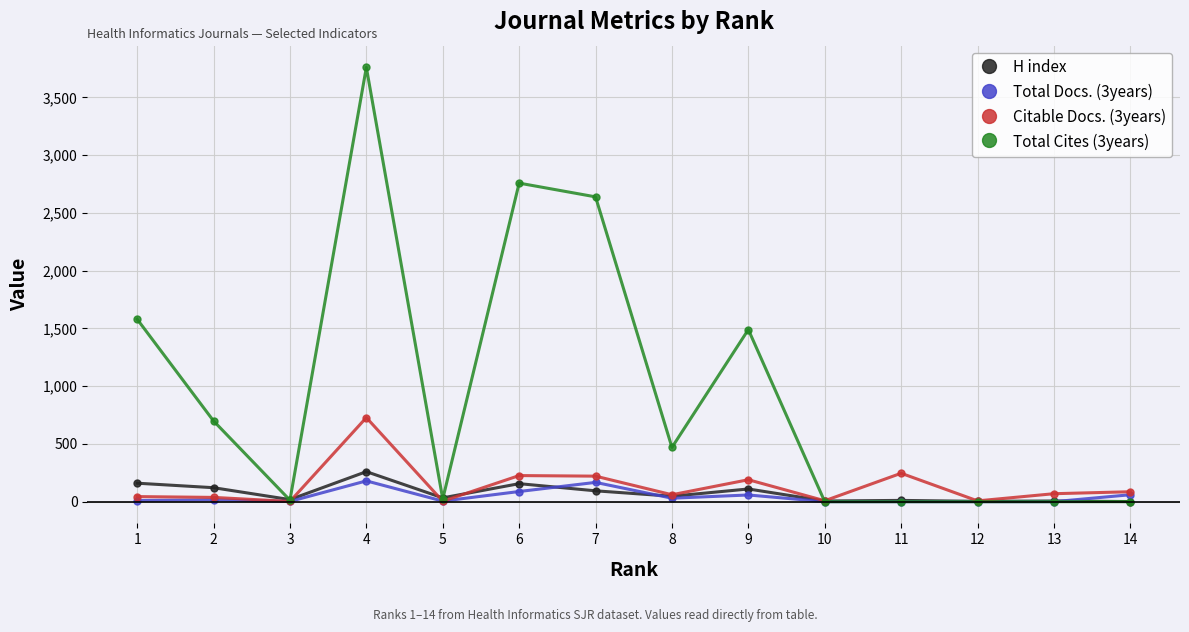

The value of Total Cites (3years) at 2 is 699. True or false?

True